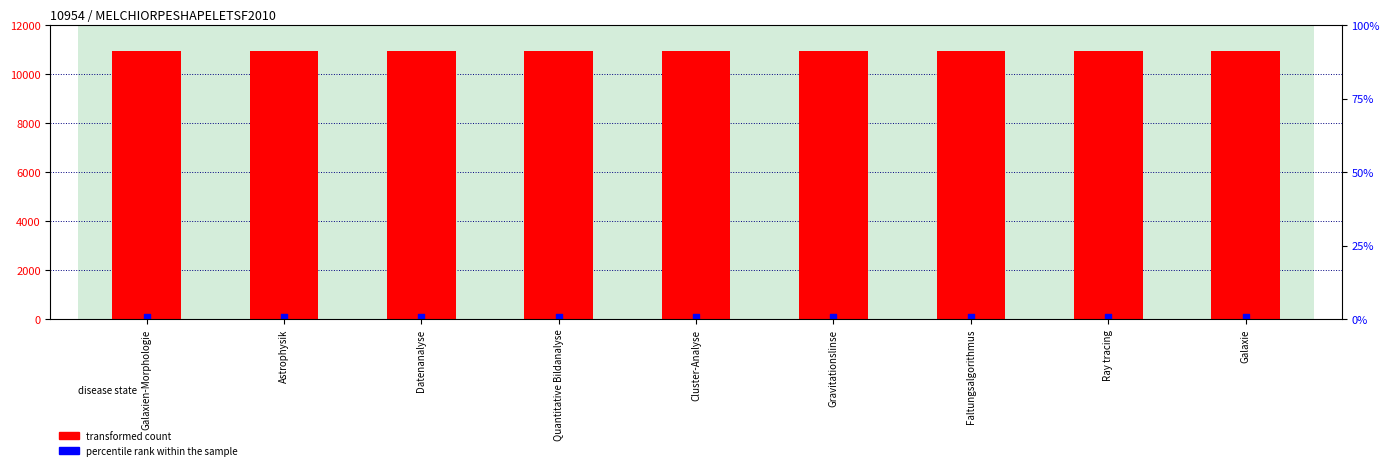

Which series has the largest total across all categories?

transformed count